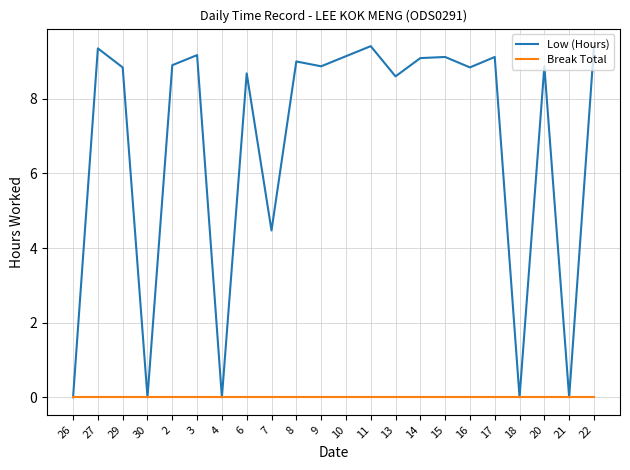

What is the difference between the Low (Hours) values at 6 and 15?

0.4